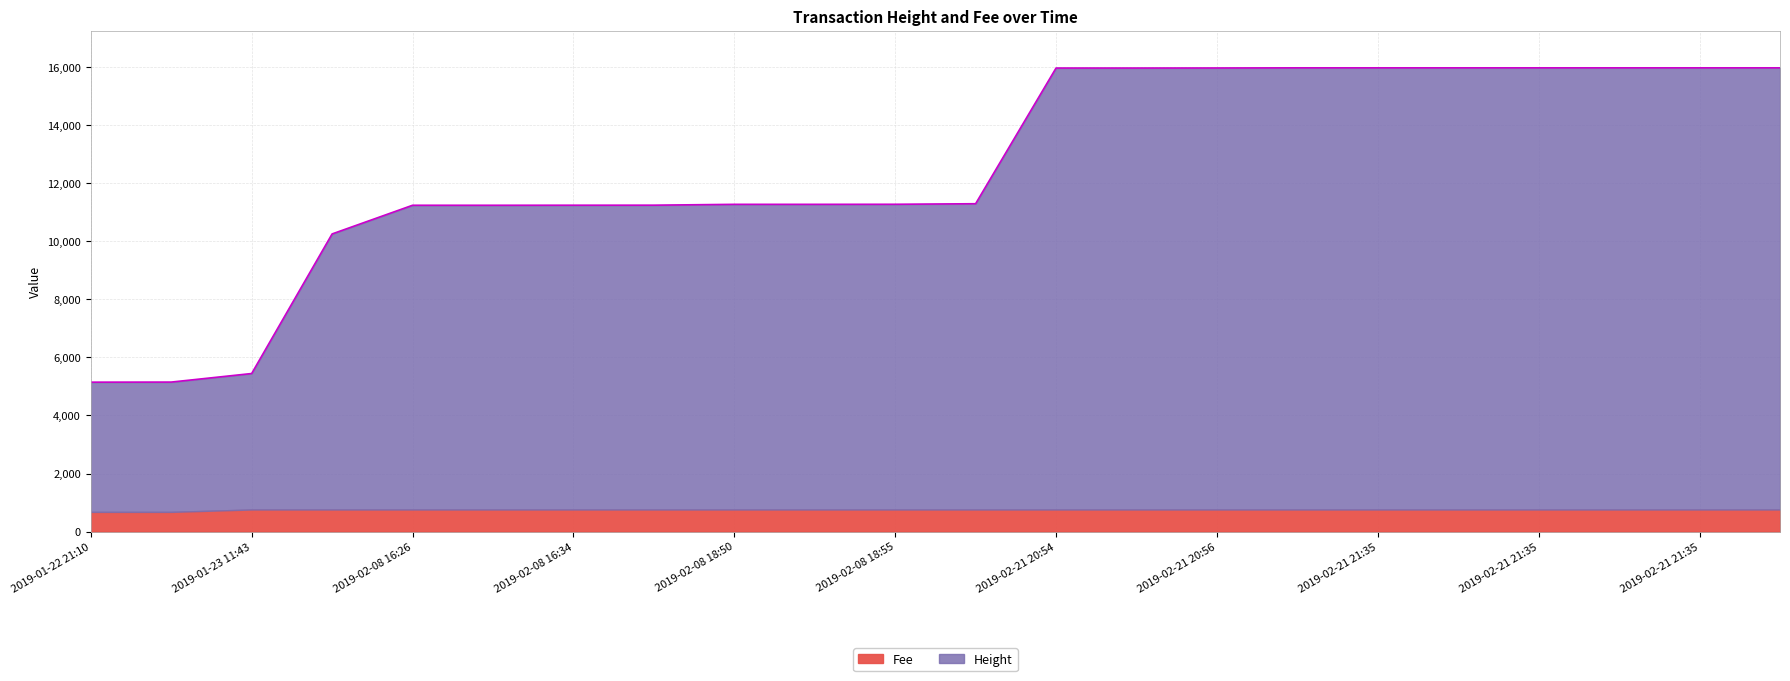

Rank the categories by value from highest to lowest.

2019-02-21 21:35, 2019-02-21 21:35, 2019-02-21 21:35, 2019-02-21 21:35, 2019-02-21 21:35, 2019-02-21 21:35, 2019-02-21 21:35, 2019-02-21 20:56, 2019-02-21 20:54, 2019-02-21 20:54, 2019-02-08 20:02, 2019-02-08 18:55, 2019-02-08 18:50, 2019-02-08 18:50, 2019-02-08 16:40, 2019-02-08 16:34, 2019-02-08 16:26, 2019-02-08 16:26, 2019-02-05 22:17, 2019-01-23 11:43, 2019-01-22 21:15, 2019-01-22 21:10